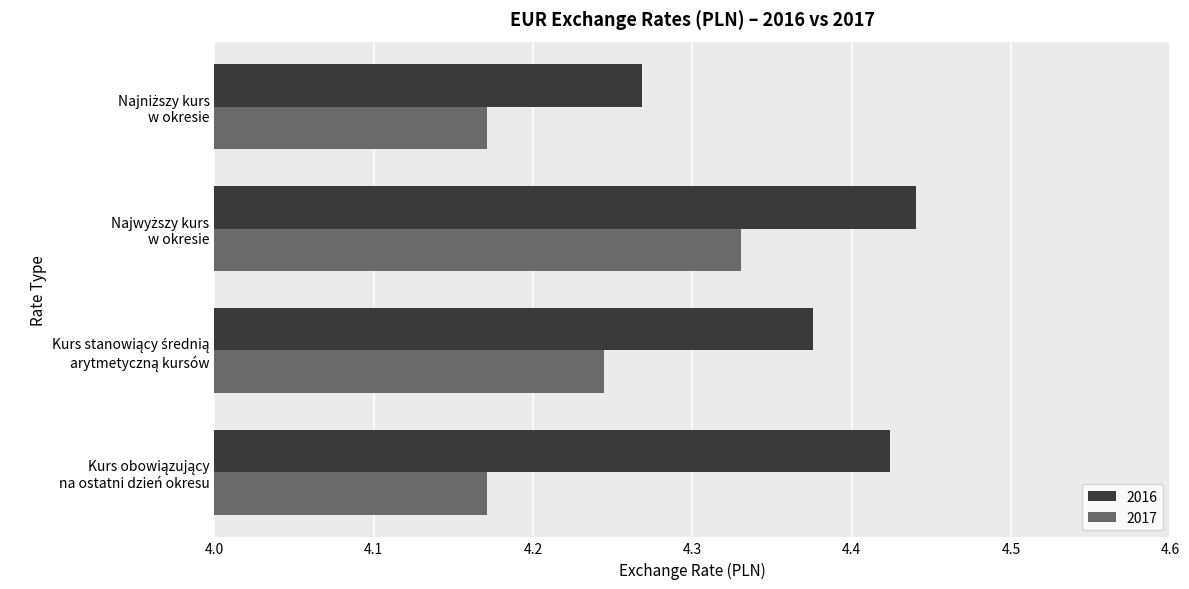

List the series in order of their peak value, lowest first.

2017, 2016